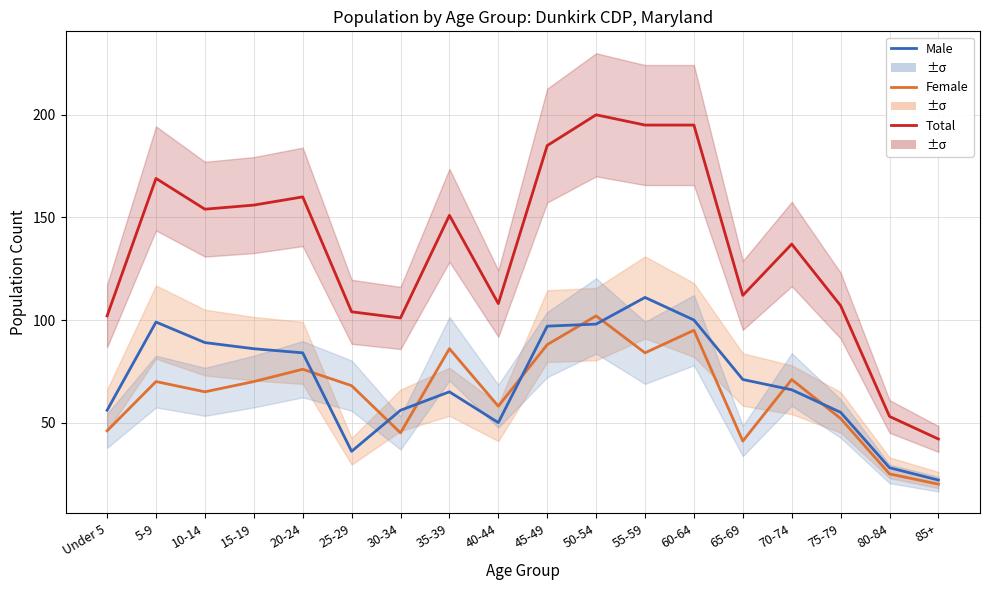

Rank the series by their maximum value, from lowest to highest.

Female, Male, Total